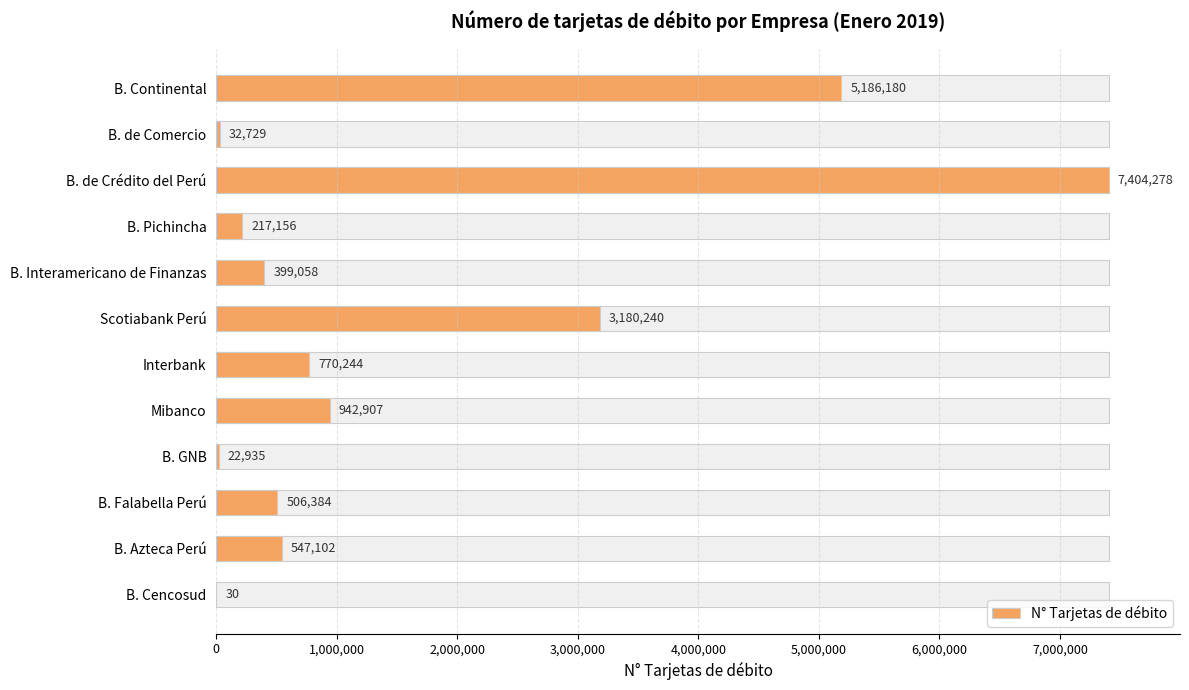

Is it true that the value at B. Pichincha is 332618?

False